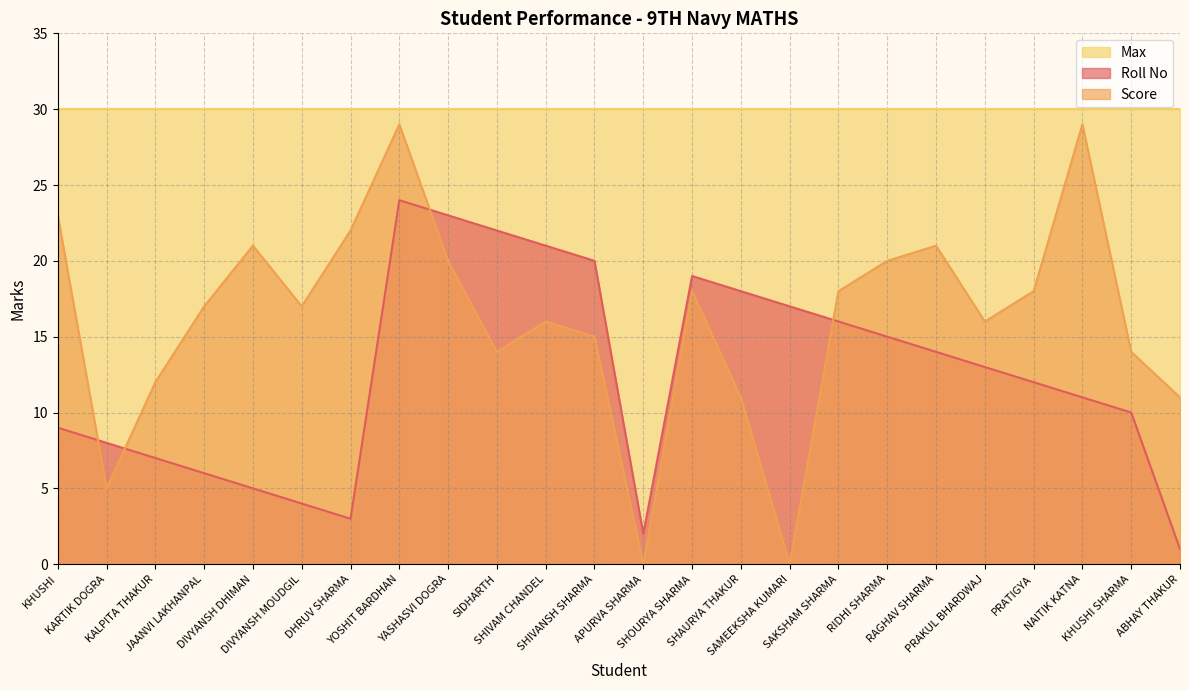

Which series has the largest total across all categories?

Max